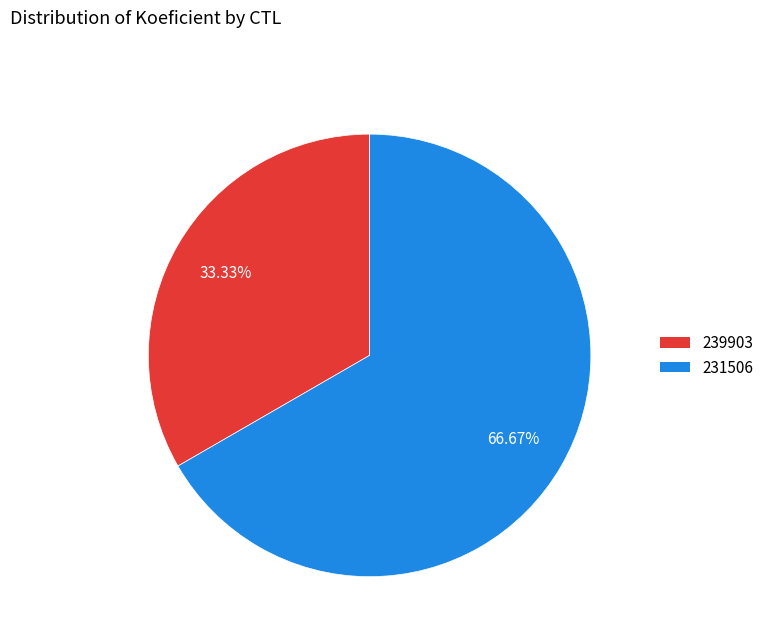

Is it true that 231506 is 67% of the pie?

True